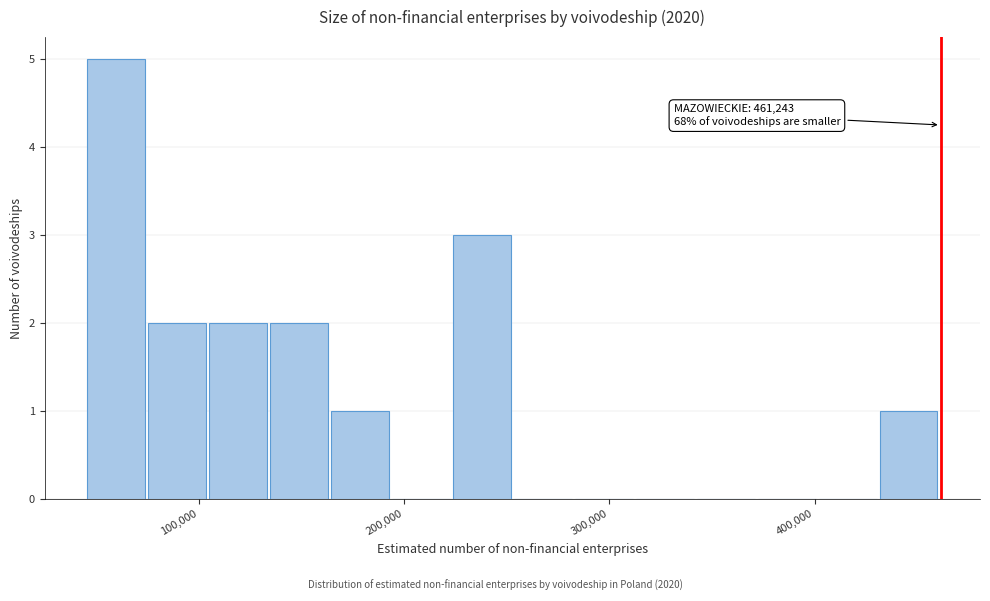

Around what value on the x-axis is the tallest bar? Give the approximate position of its centre, as read against the axis.

60000